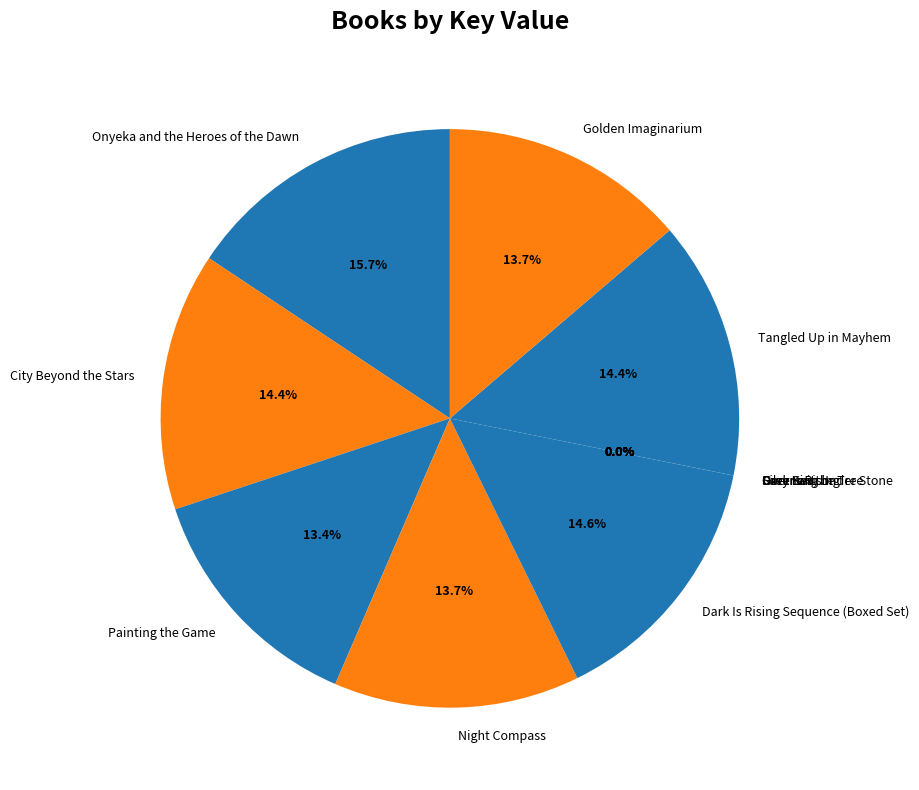

Is there any slice that represents more than half of the pie?

No